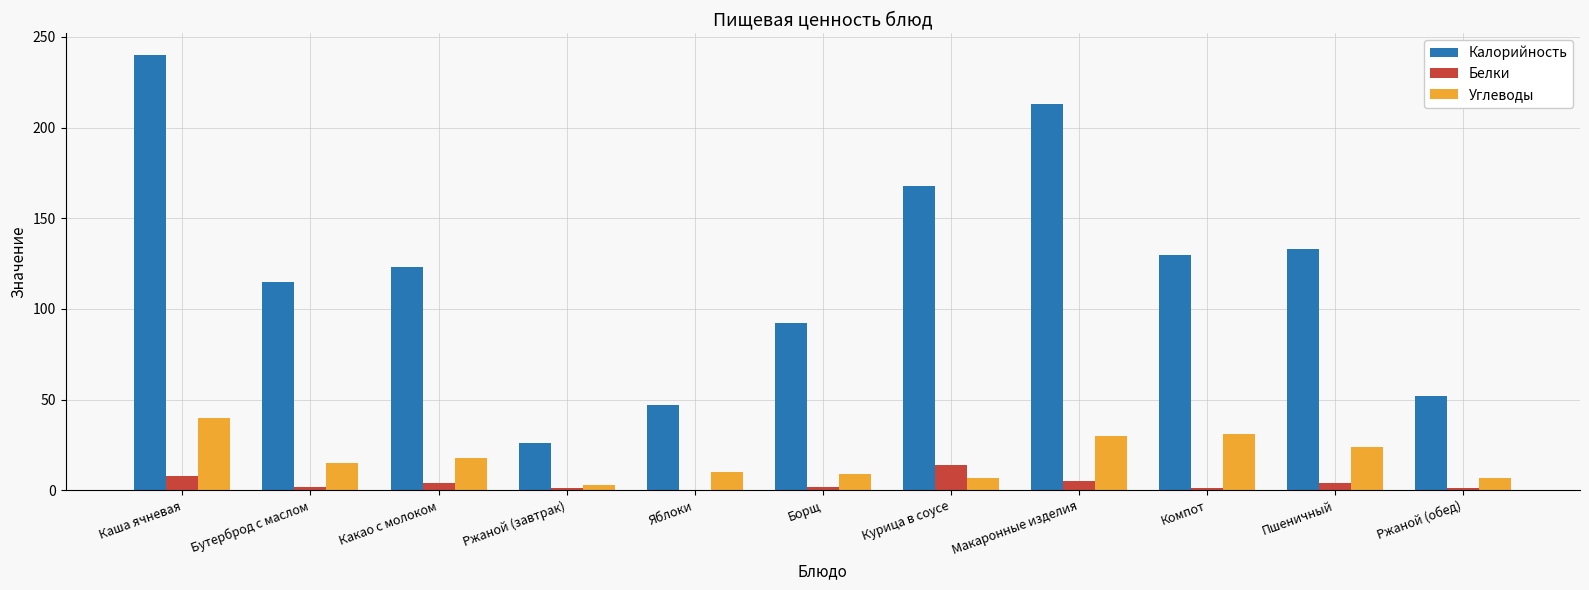

Are the bars horizontal?

No